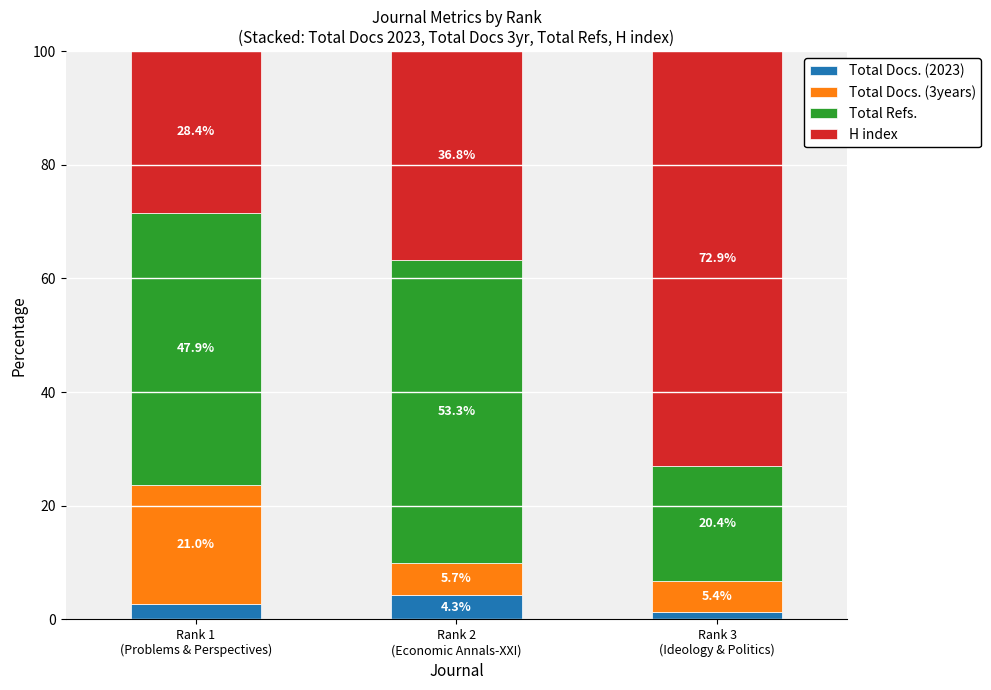

What is the sum of all Total Docs. (2023) values?

8.3